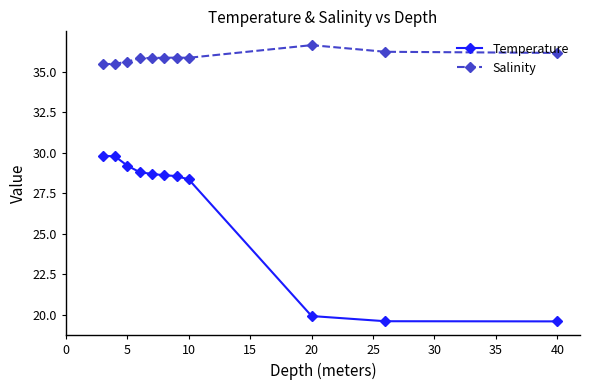

What are all the series names shown in the legend?

Temperature, Salinity